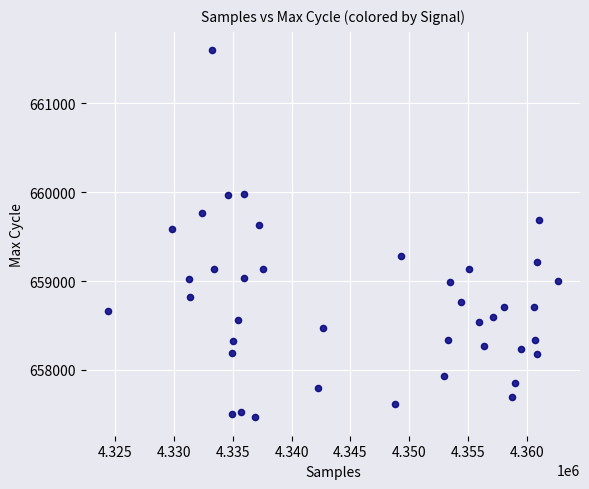

What is the range of X values (max minus min)?

38133